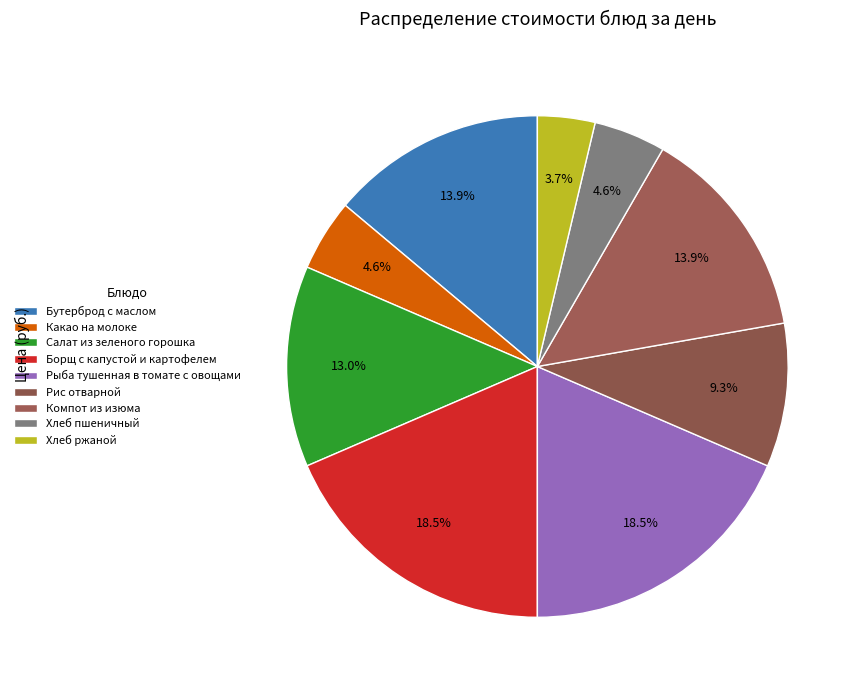

Is there any slice that represents more than half of the pie?

No